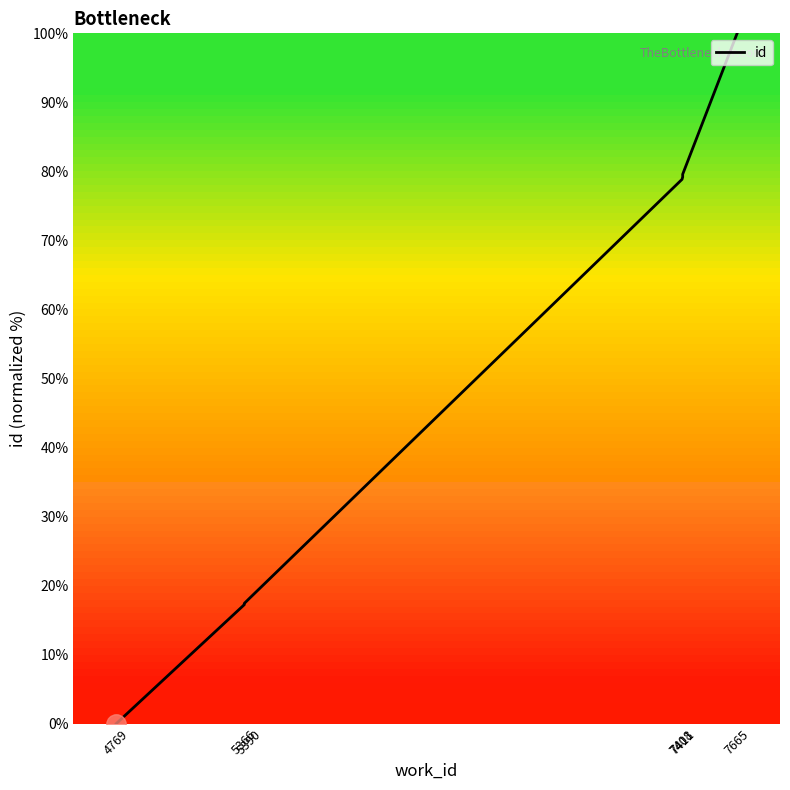

Is this an area chart (filled region under the line)?

No